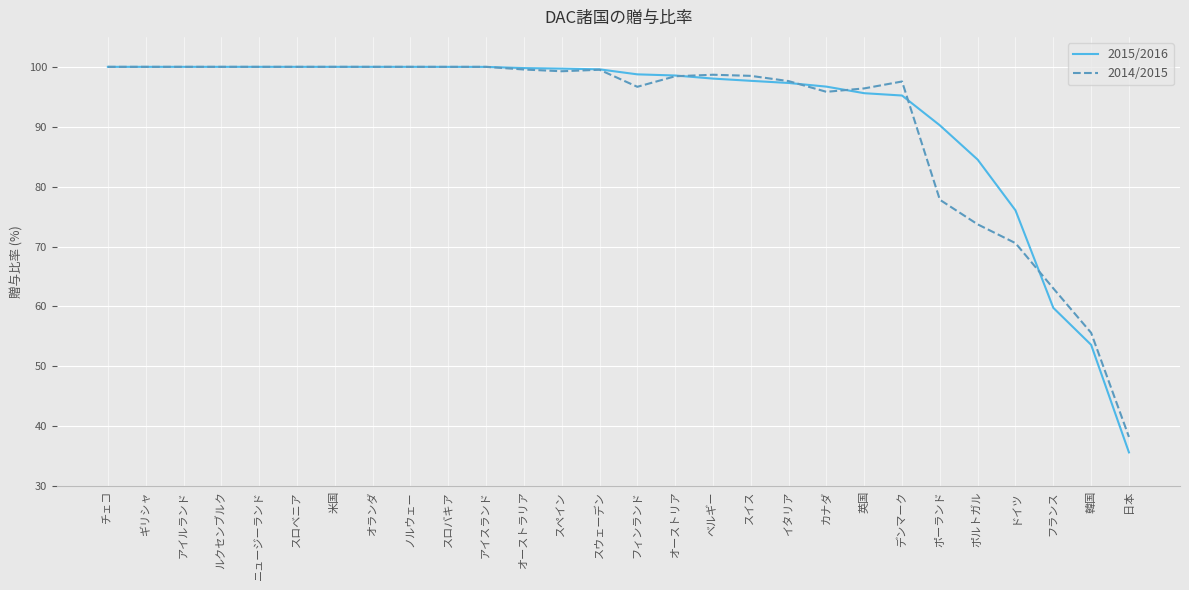

Which series ends up on top after the final intersection of 2014/2015 and 2015/2016?

2014/2015